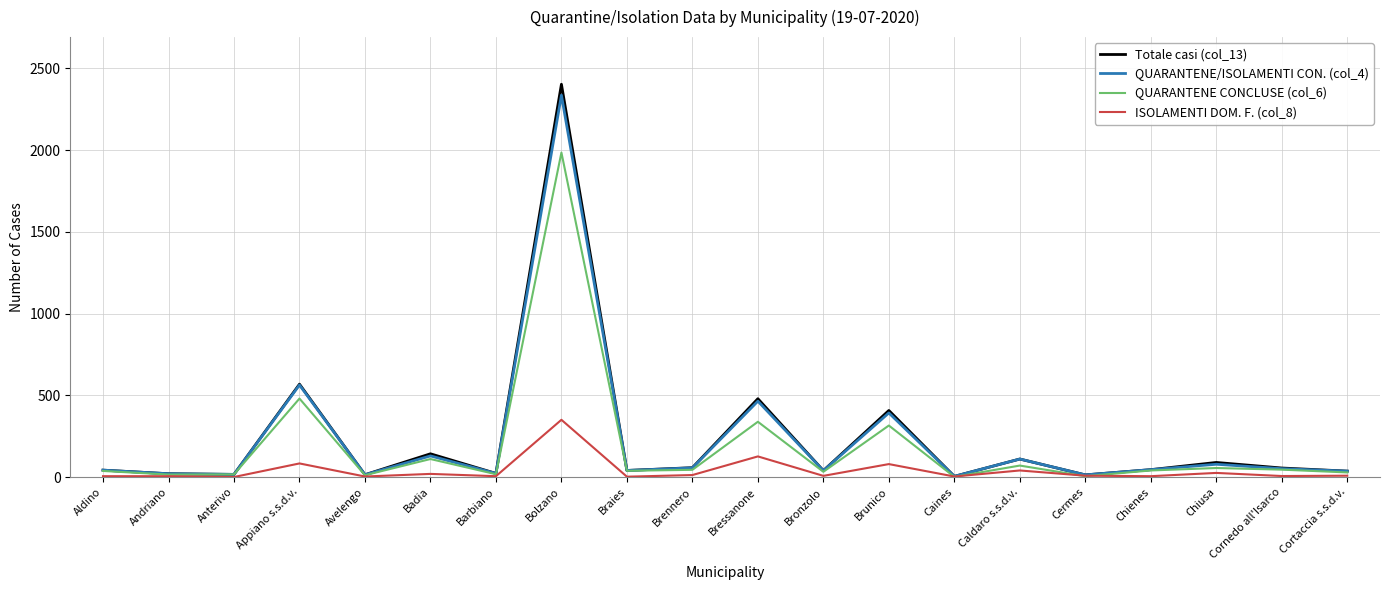

At which category is the sum across all series the highest?

Bolzano